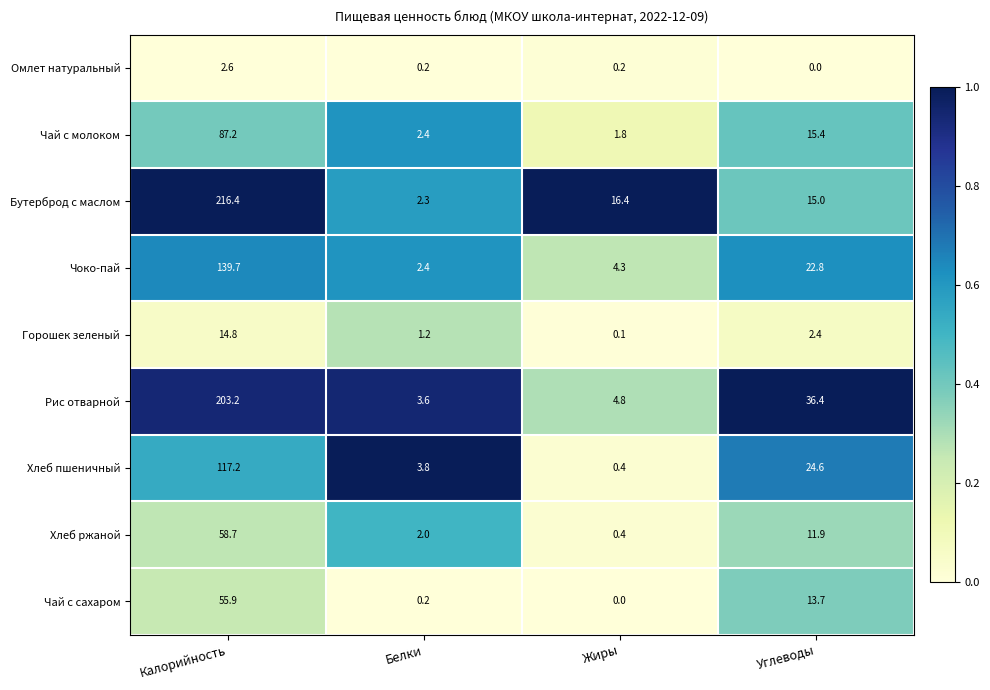

At which label is Чай с сахаром closest to 27?

Углеводы